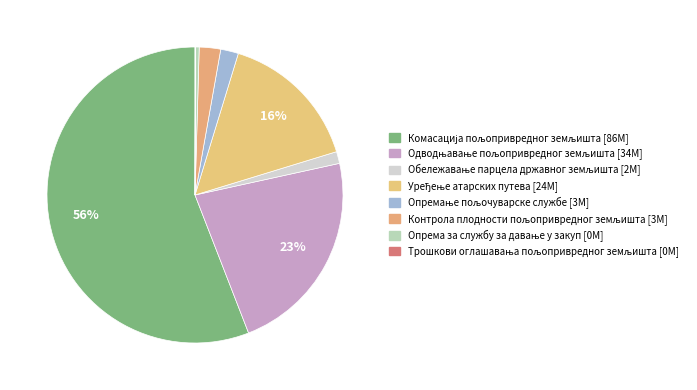

How many segments does this pie chart have?

8